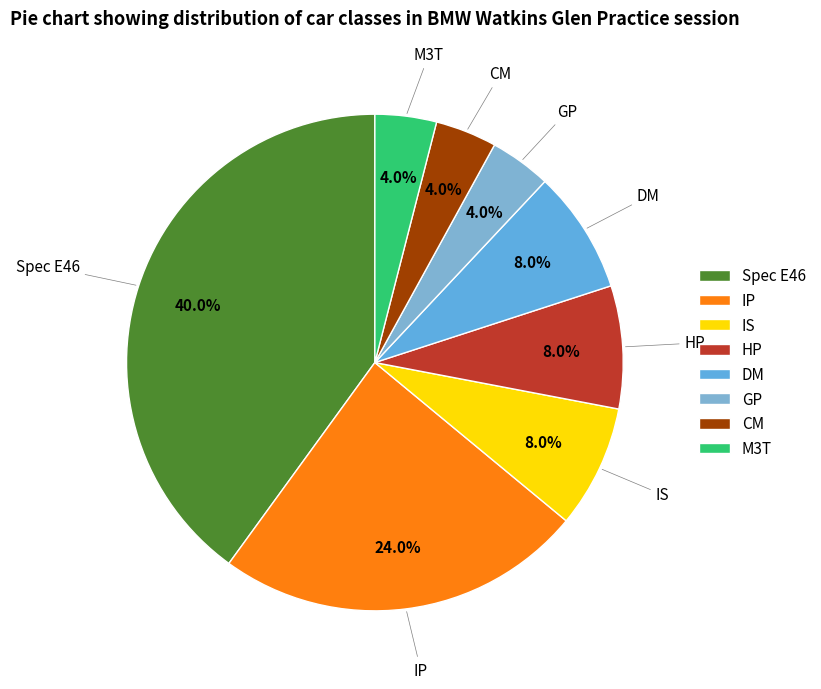

The HP slice represents 15% of the pie. True or false?

False